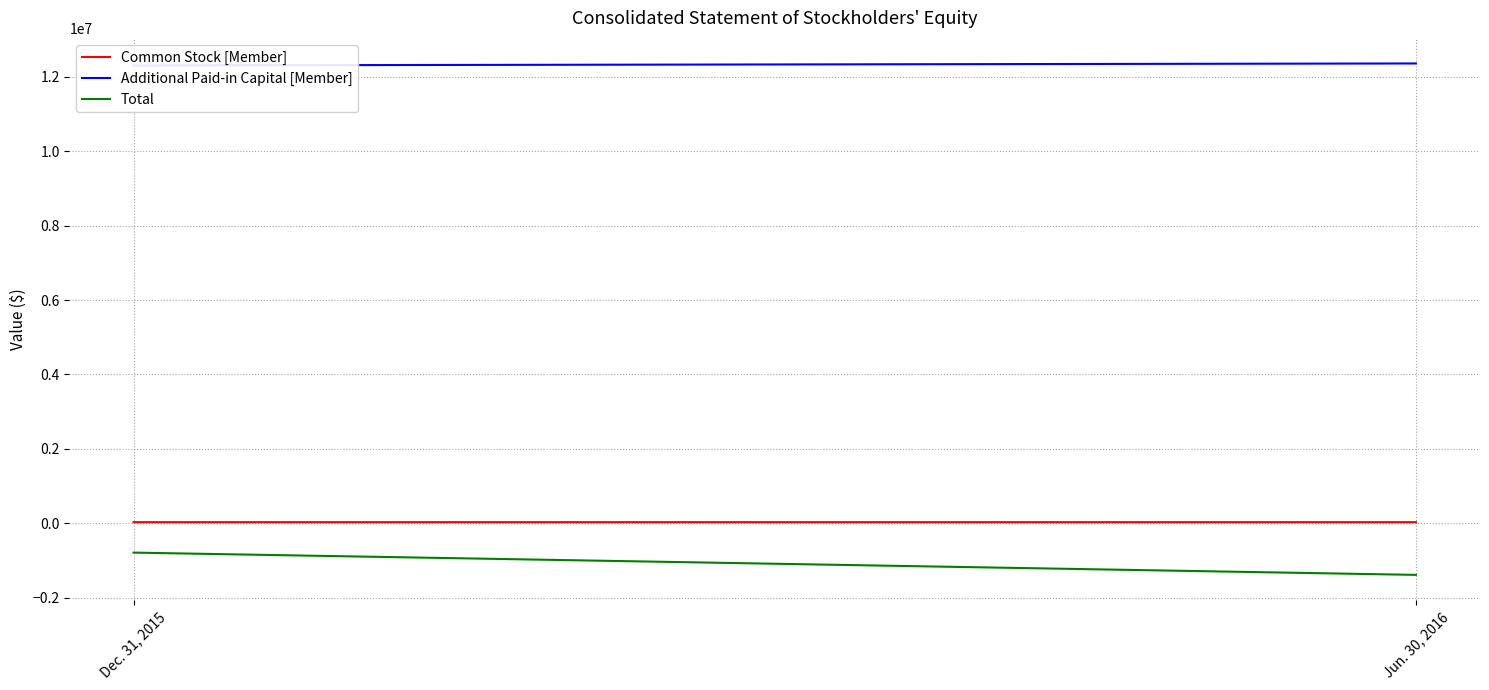

Reading left to right, extract all data points from this chart.

Common Stock [Member]: Dec. 31, 2015=28108	Jun. 30, 2016=28142
Additional Paid-in Capital [Member]: Dec. 31, 2015=12309450	Jun. 30, 2016=12362707
Total: Dec. 31, 2015=-791188	Jun. 30, 2016=-1390058